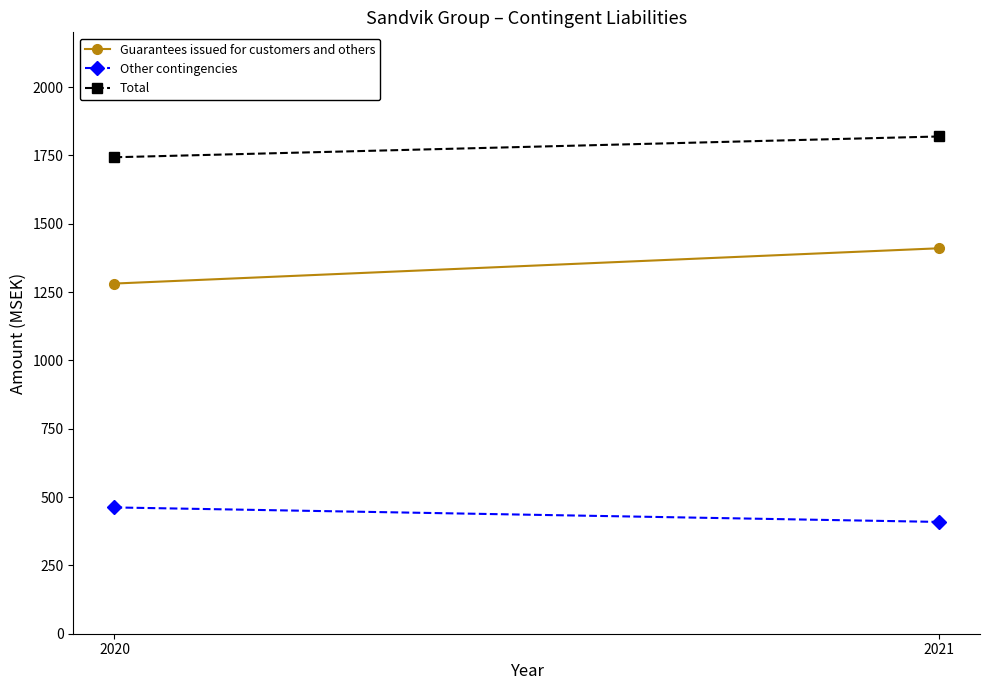

What is the lowest value of the Total series?

1743